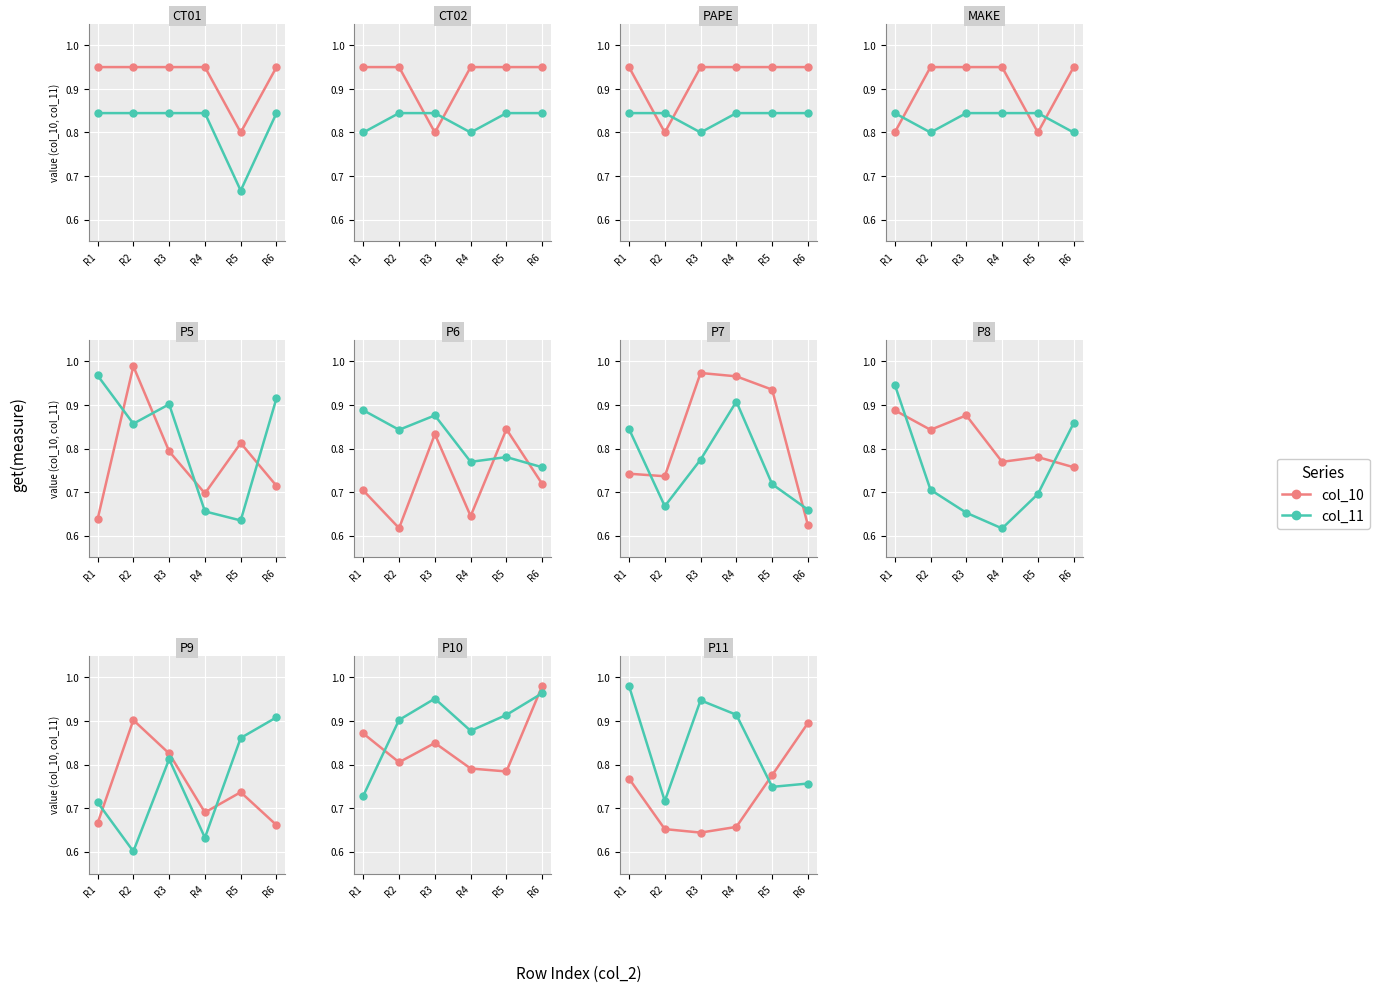

True or false: col_10 has more than 1 points higher than both neighbors.

False